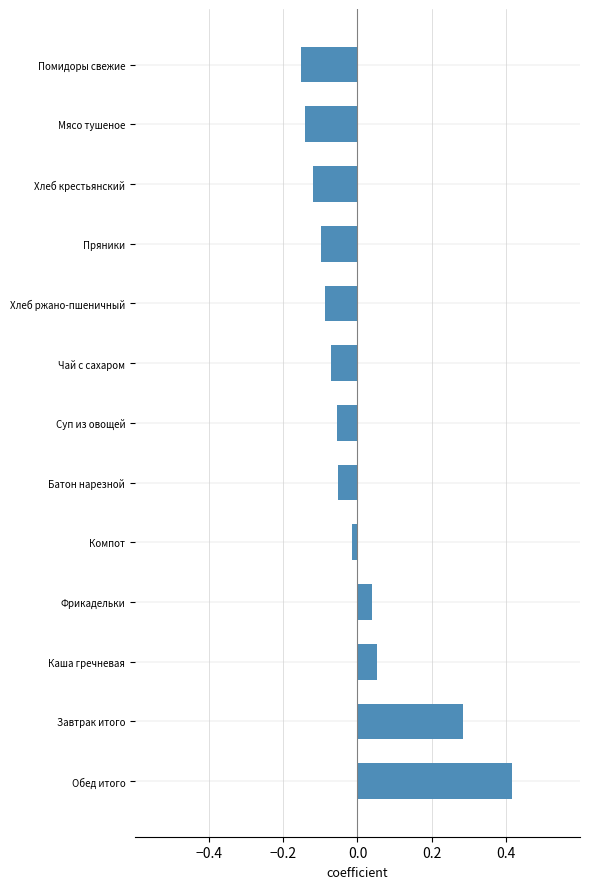

Where is the data nearest to the value 0?

Компот